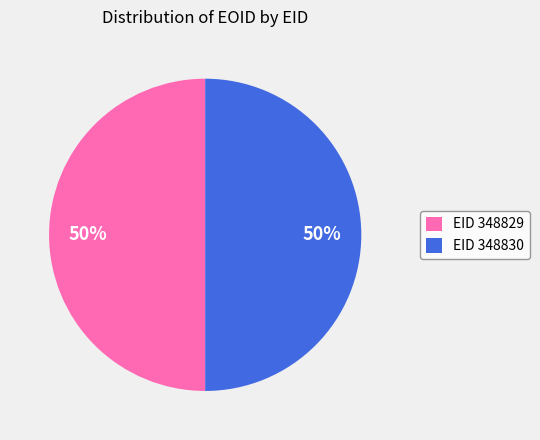

Is it true that EID 348829 is 50% of the pie?

True